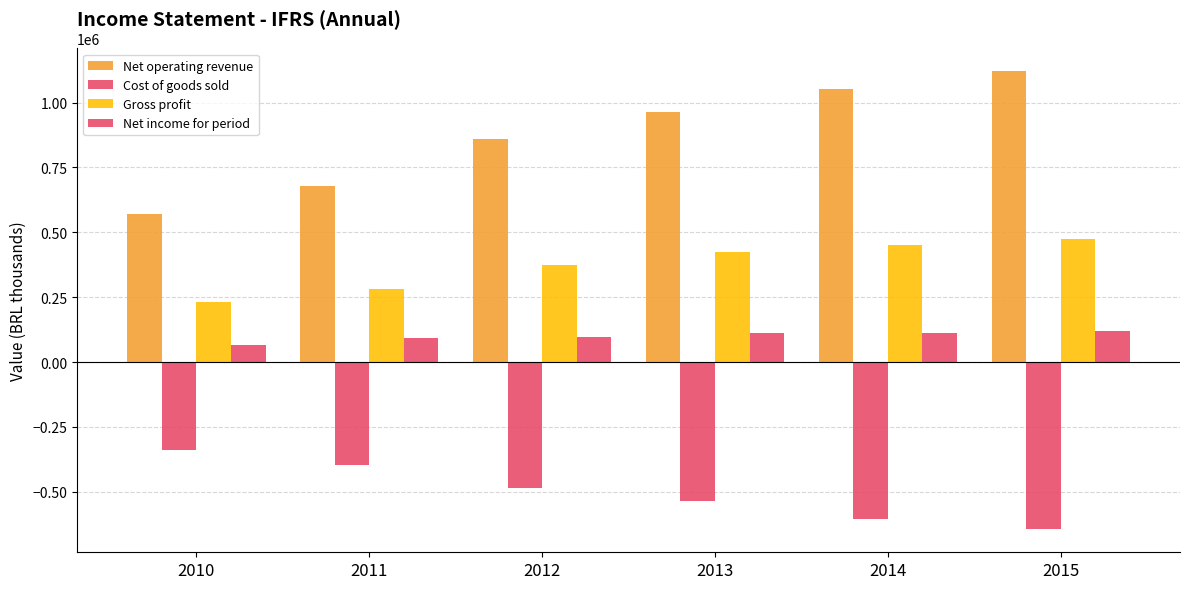

How many distinct data groups are displayed?

4